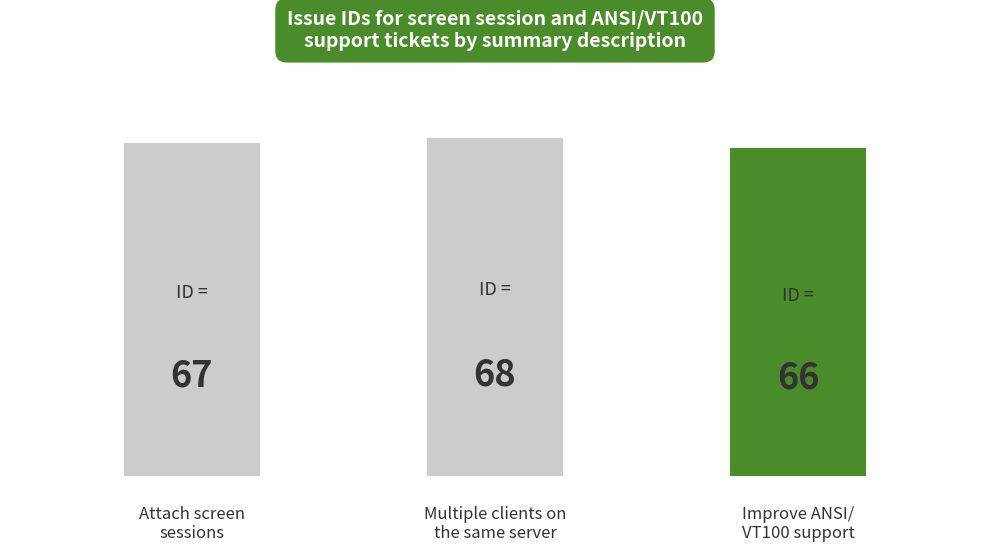

Does the chart contain any negative values?

No